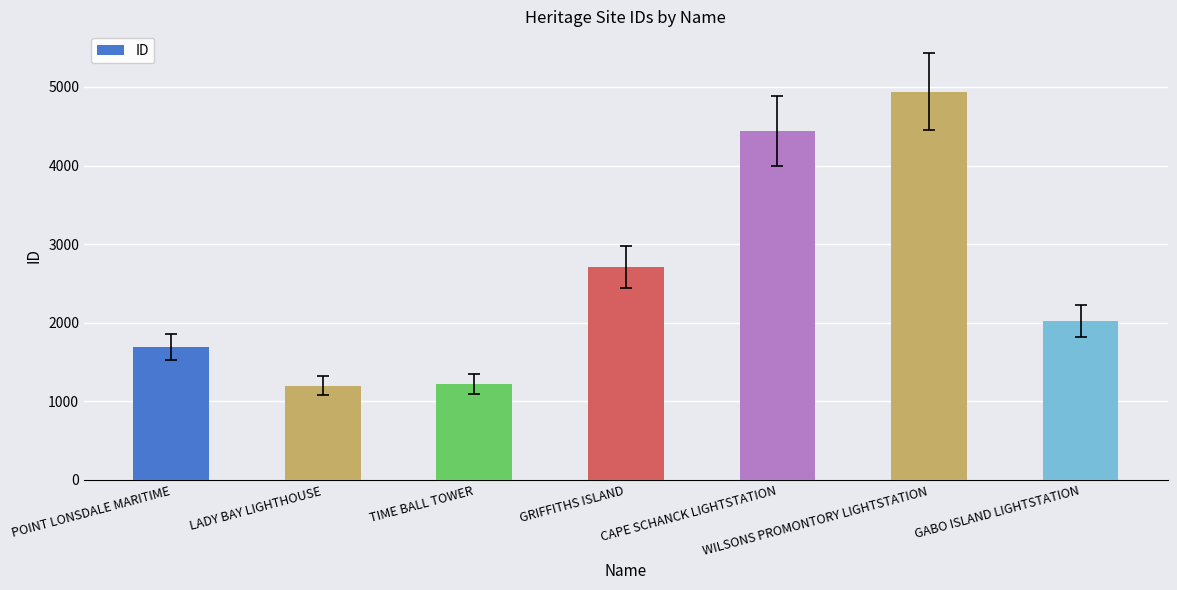

What is the value of the 1st bar from the left?

1693